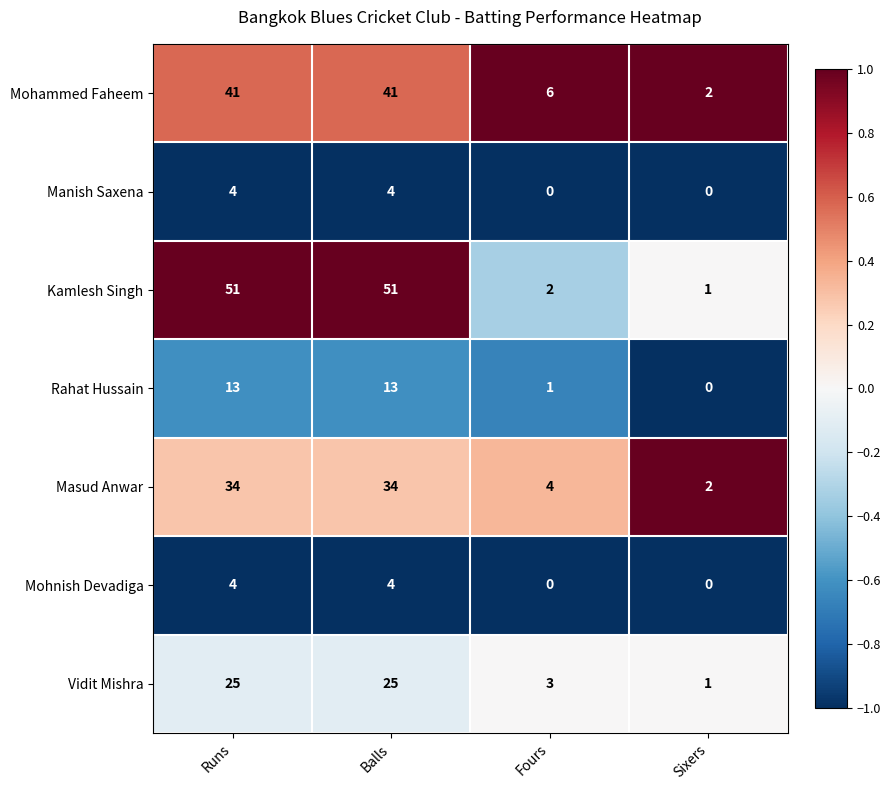

True or false: Masud Anwar has a value of 4 at Fours.

True